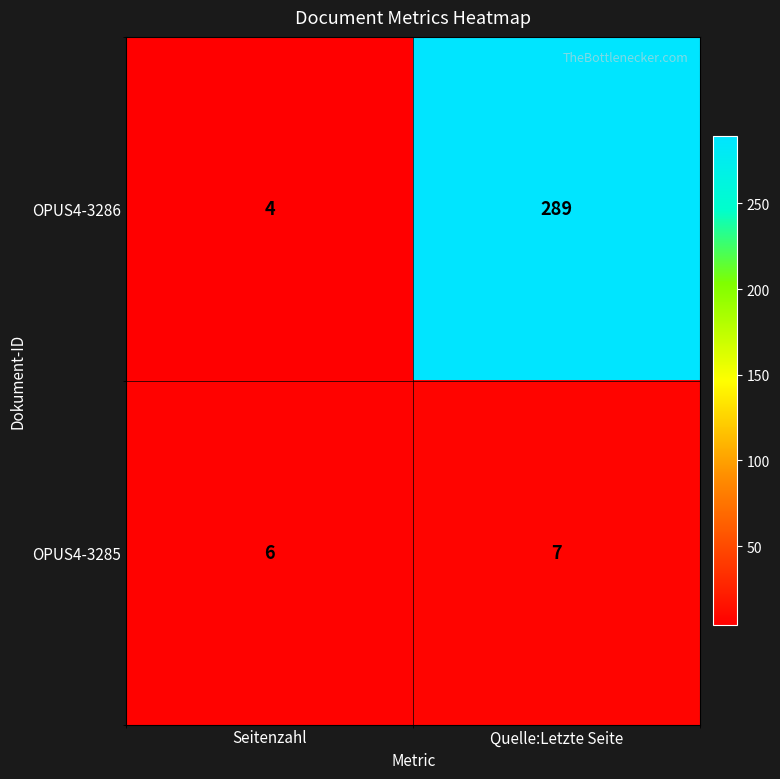

Count the number of categories in the chart.

2